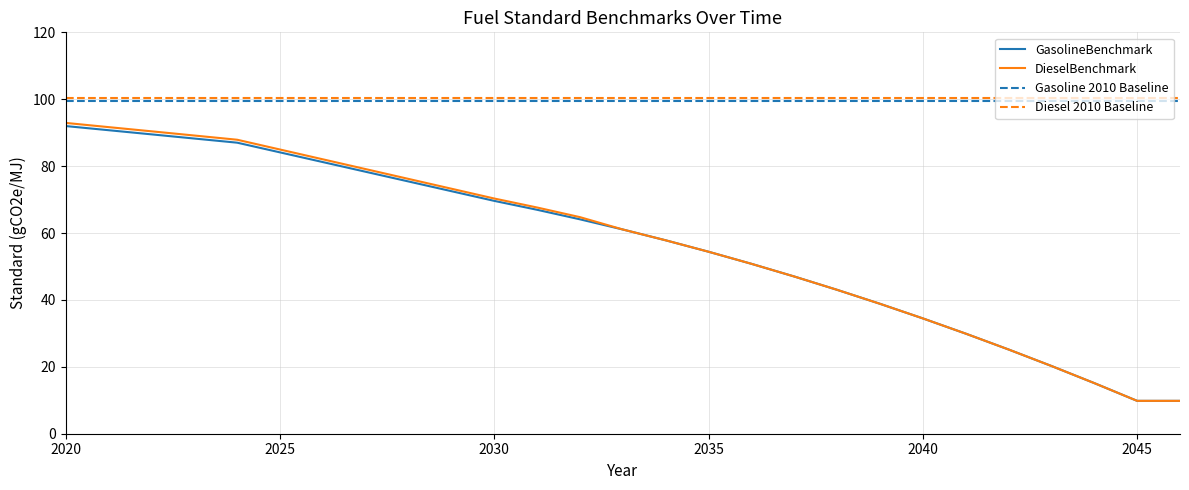

True or false: GasolineBenchmark and Gasoline 2010 Baseline intersect in this chart.

False